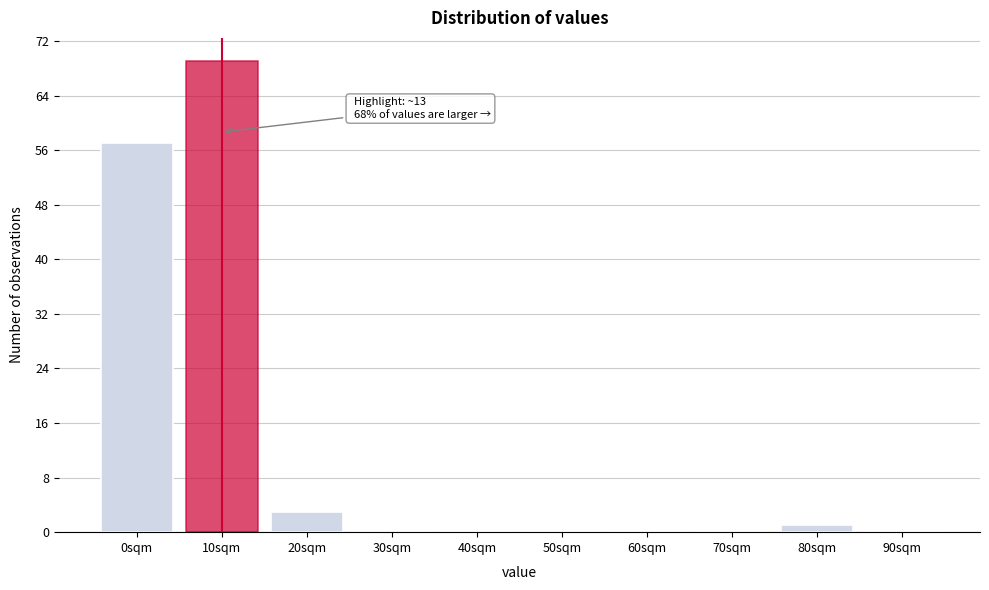

Reading right to left, transcribe all the data shown in this chart.

90sqm=0	80sqm=1	70sqm=0	60sqm=0	50sqm=0	40sqm=0	30sqm=0	20sqm=3	10sqm=69	0sqm=57